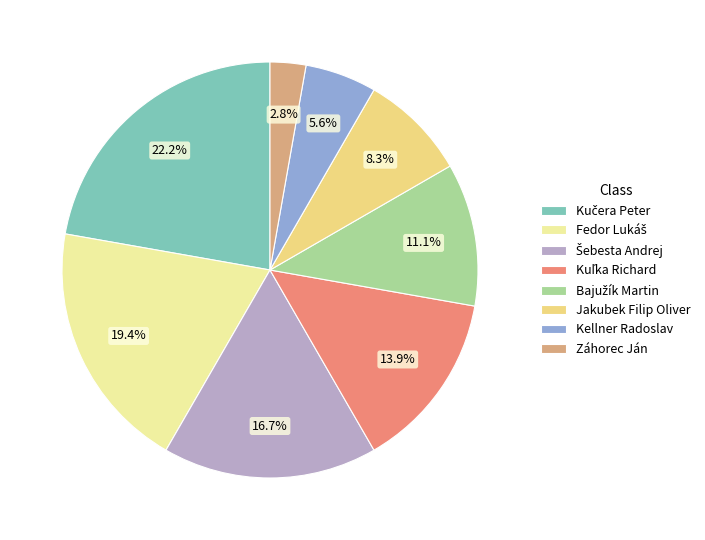

What is the smallest slice in the pie chart?

Záhorec Ján